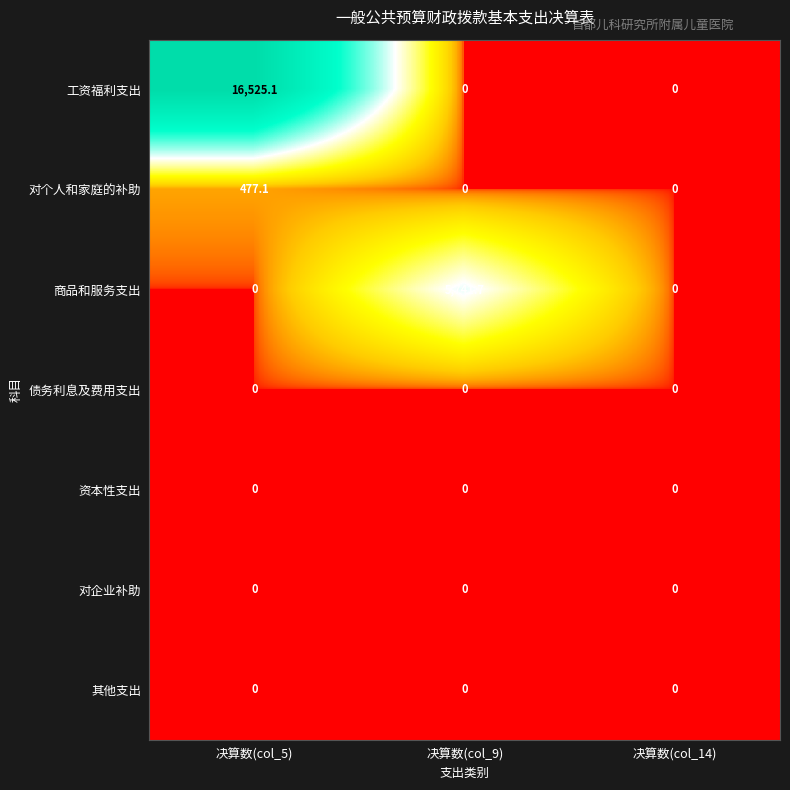

At which category is the sum across all series the highest?

决算数(col_5)